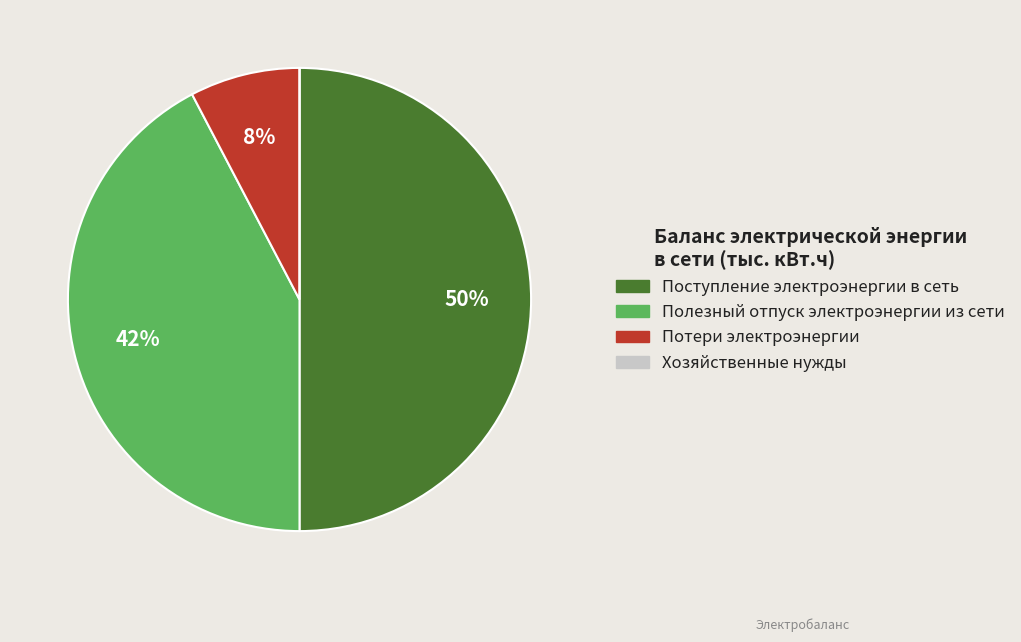

Combined, do Поступление электроэнергии в сеть and Полезный отпуск электроэнергии из сети account for over 50%?

Yes